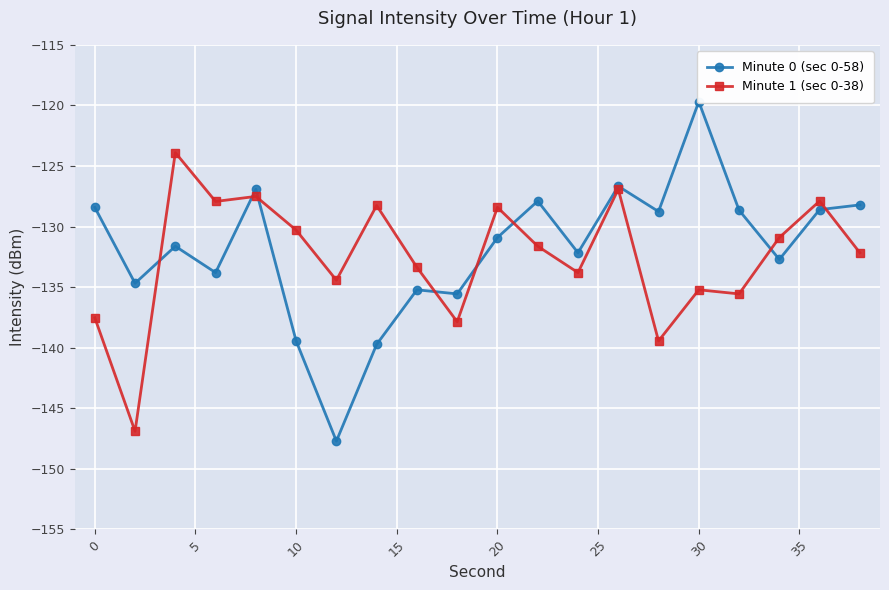

The Minute 1 (sec 0-38) series shows -209.5 at 30. True or false?

False